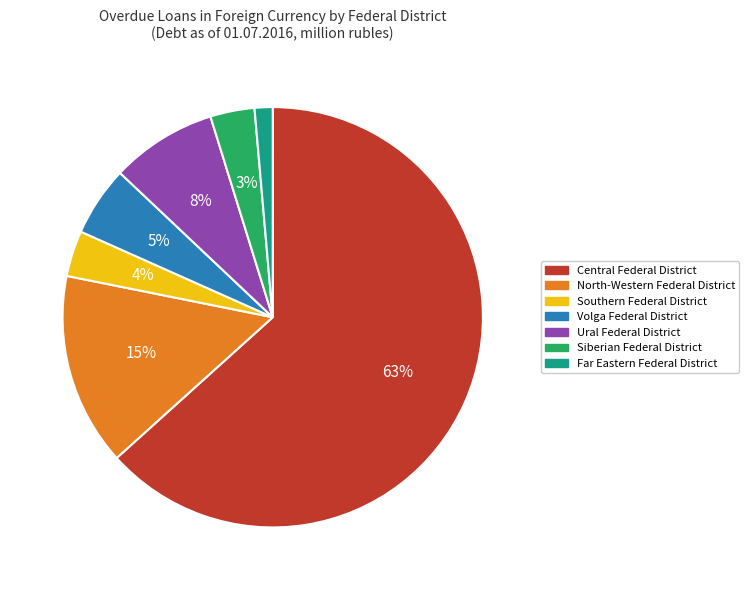

Which category accounts for the majority?

Central Federal District